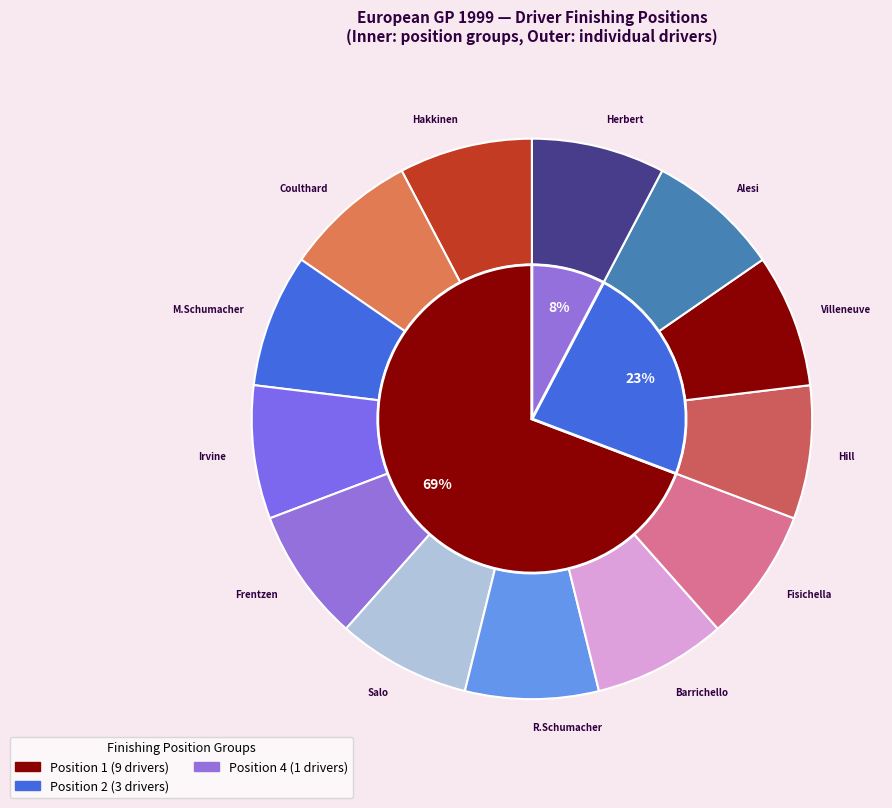

True or false: Barrichello accounts for 21% of the total.

False